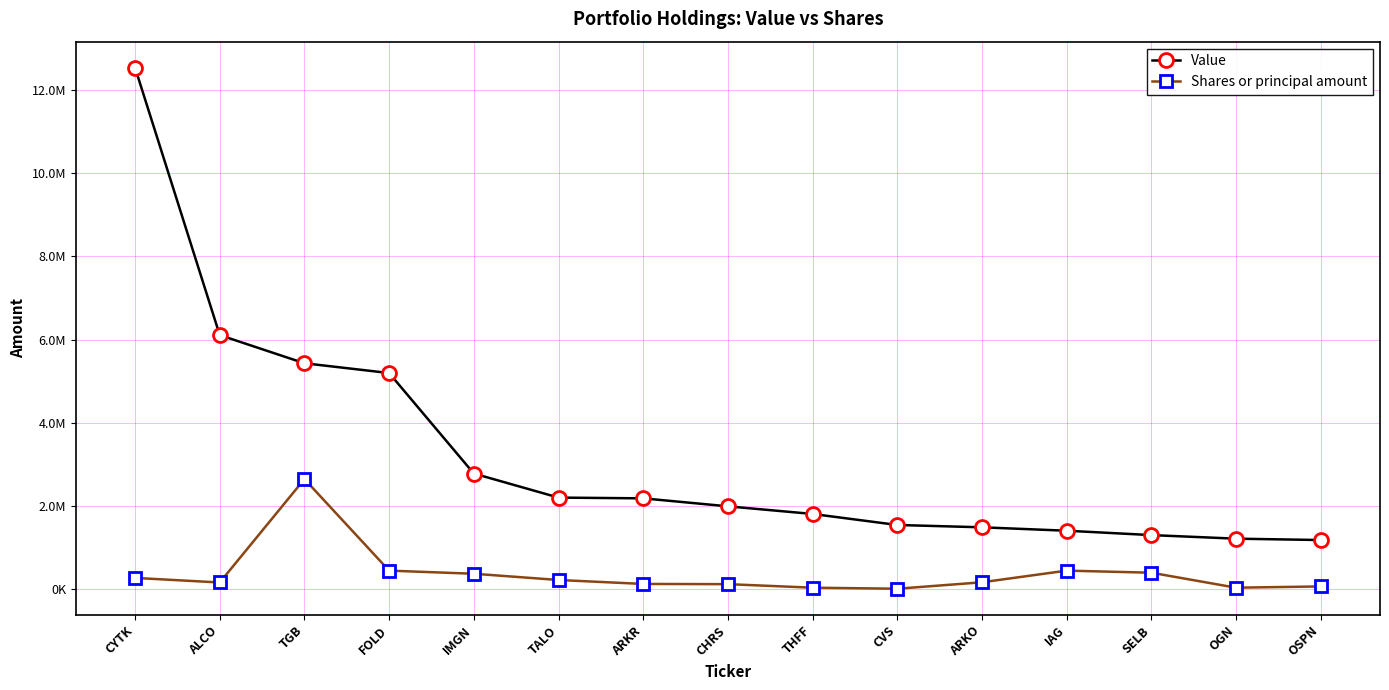

What position from the right is SELB?

3